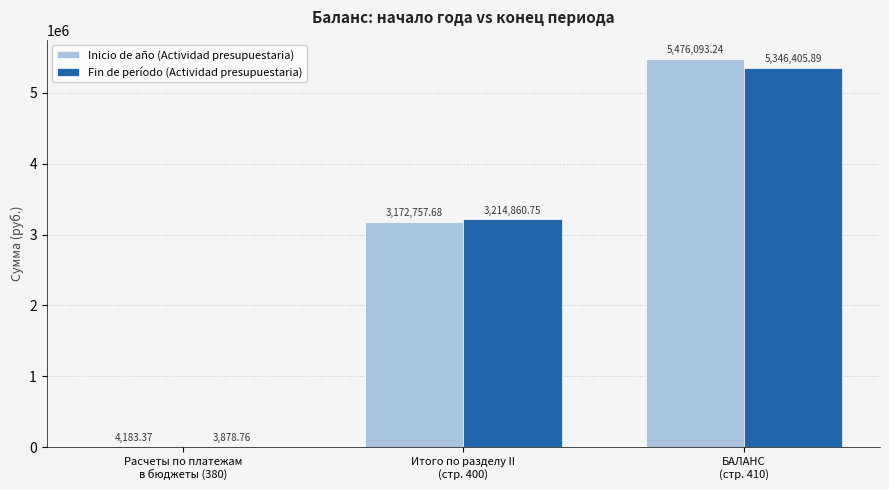

Which series has the widest spread of values?

Inicio de año (Actividad presupuestaria)